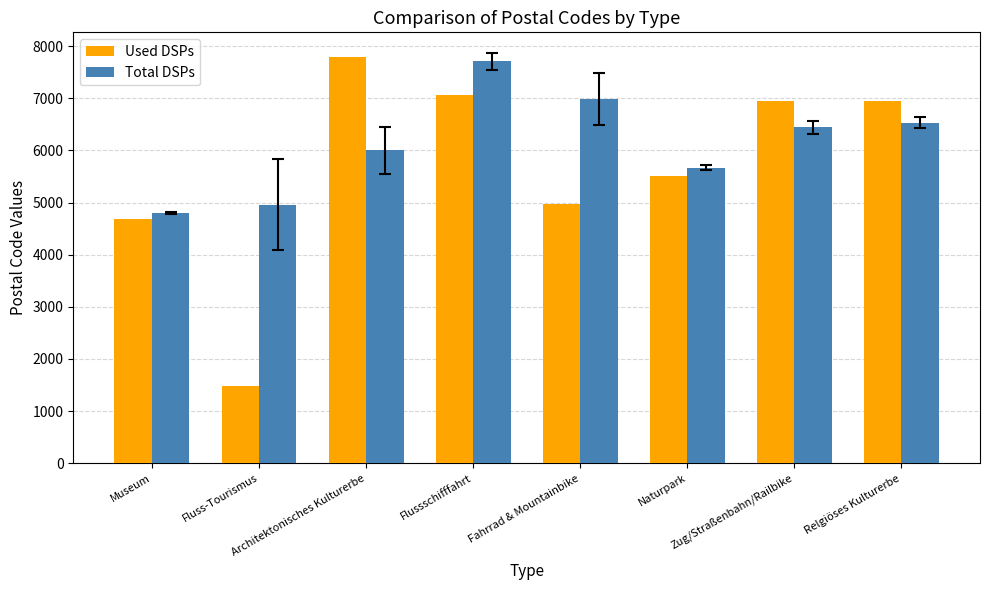

How many Total DSPs values are between 5670 and 6987?

5